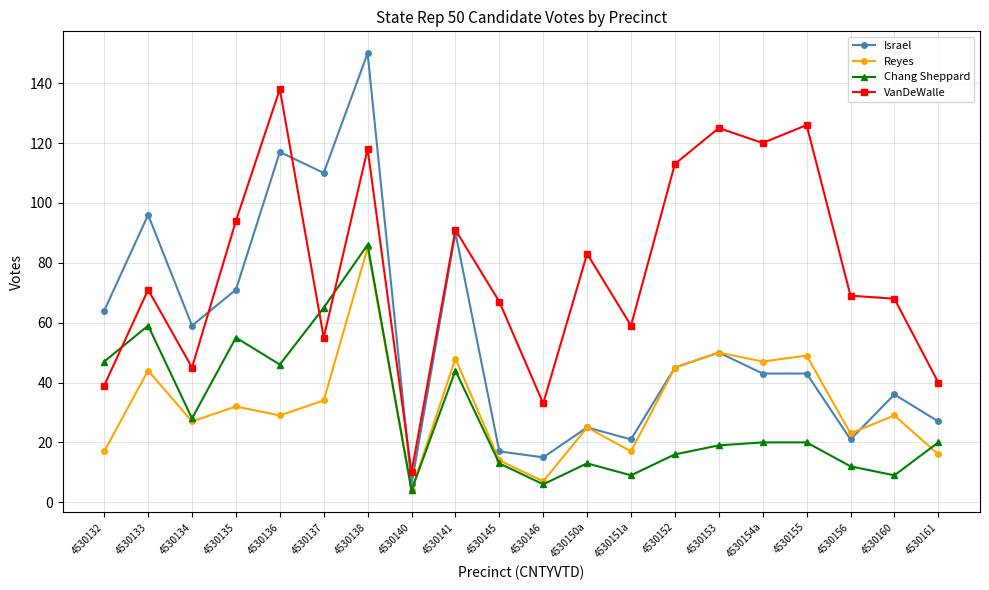

How many data points in VanDeWalle are less than 71?

10